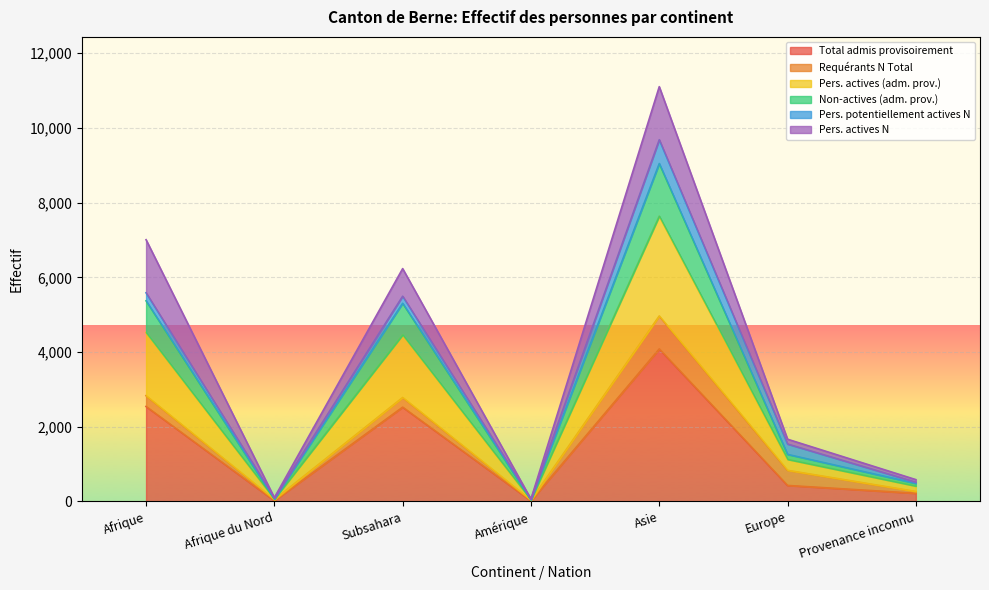

The Pers. actives (adm. prov.) series shows 45 at Amérique. True or false?

True